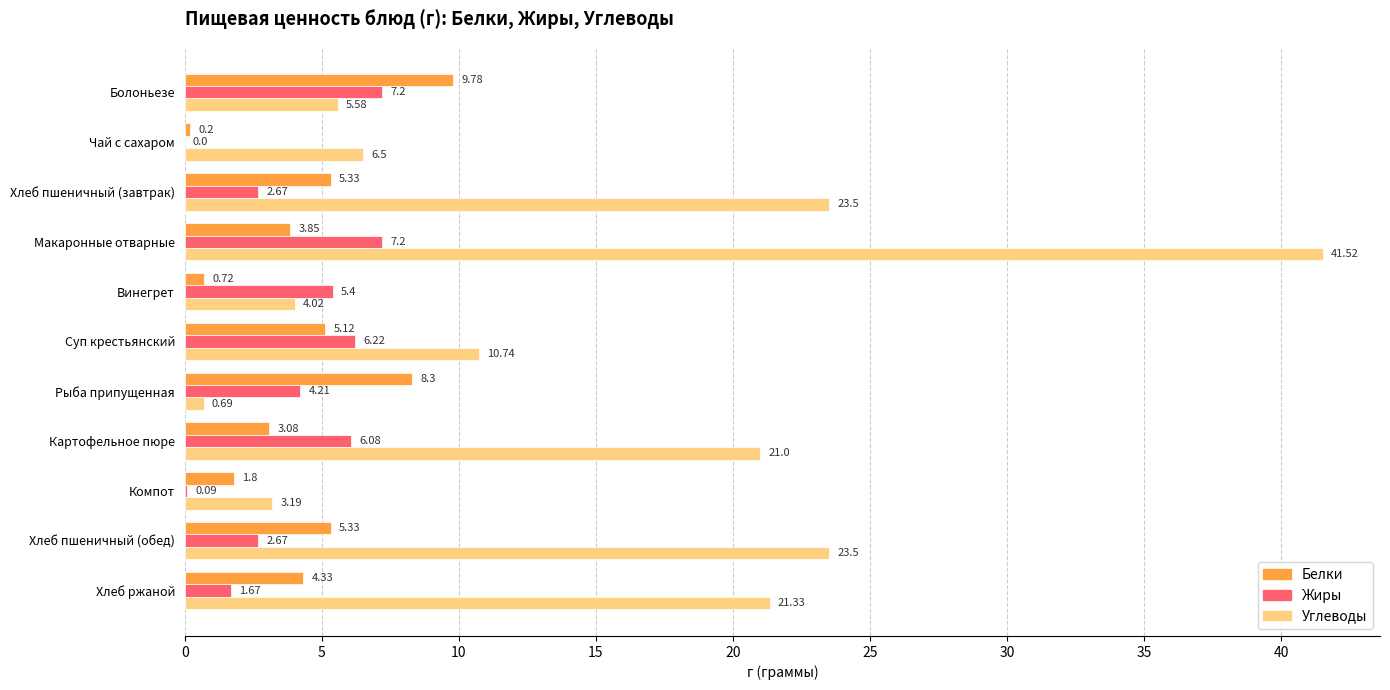

Where is Углеводы nearest to the value 21?

Картофельное пюре